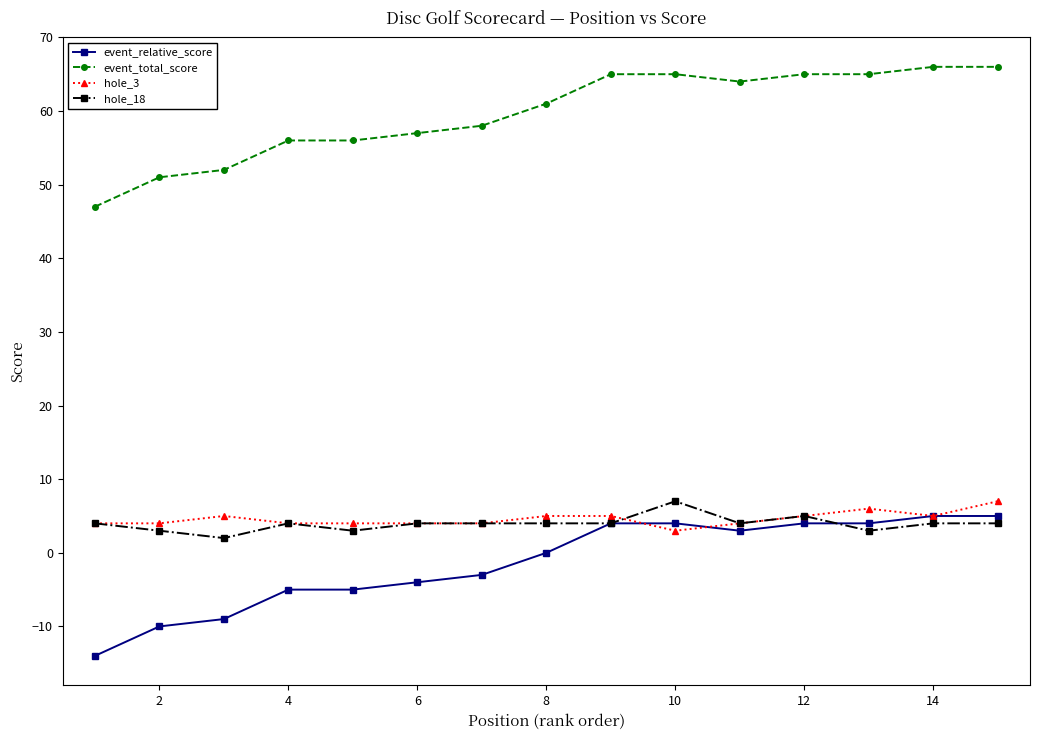

True or false: event_total_score and hole_18 cross at least once.

False